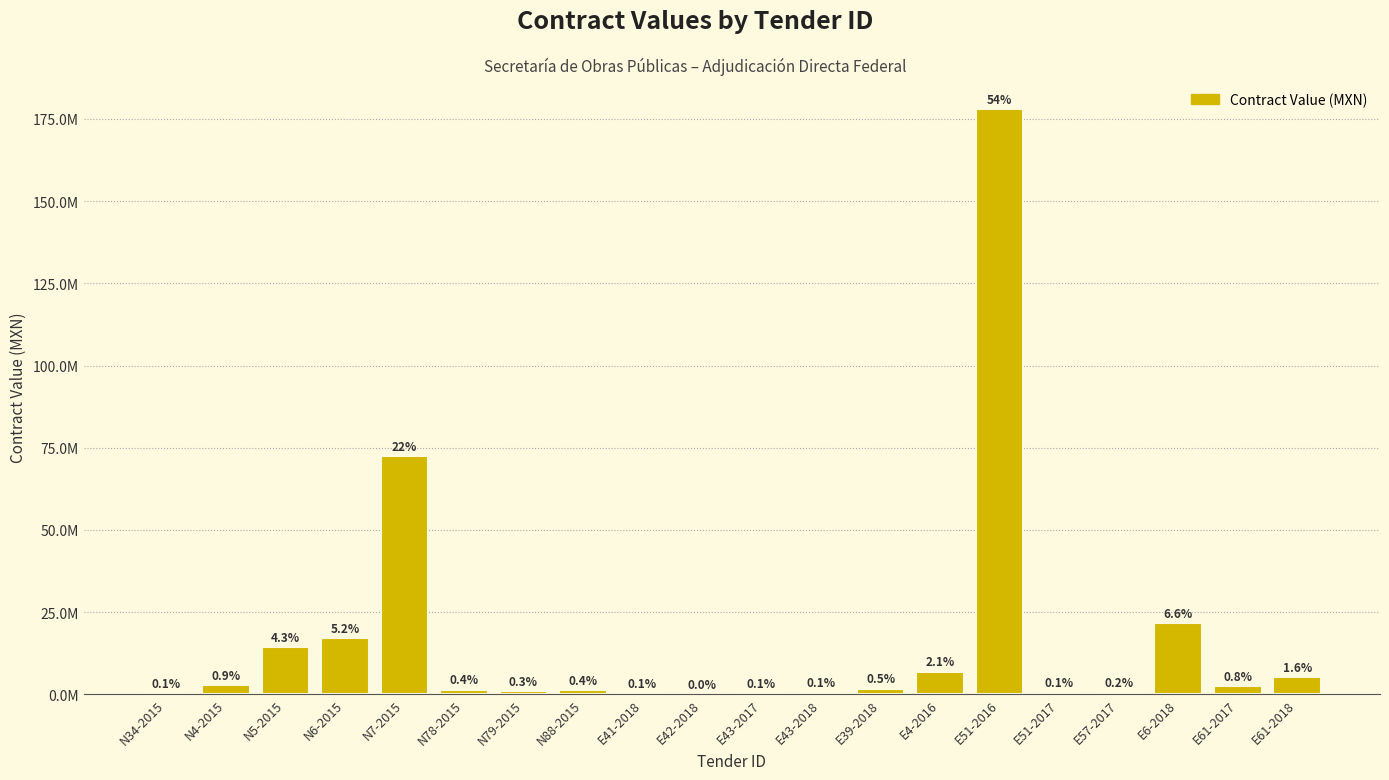

Rank the categories by value from highest to lowest.

E51-2016, N7-2015, E6-2018, N6-2015, N5-2015, E4-2016, E61-2018, N4-2015, E61-2017, E39-2018, N78-2015, N88-2015, N79-2015, E57-2017, E51-2017, E43-2018, E43-2017, E41-2018, N34-2015, E42-2018